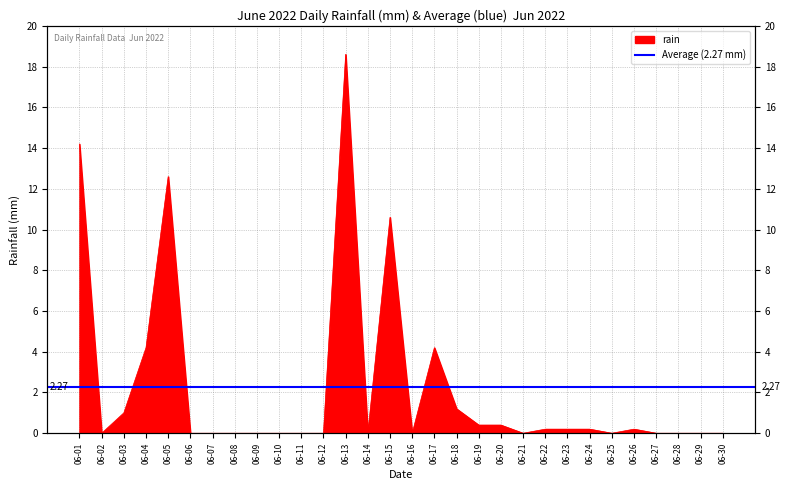

Which has a higher value, 06-25 or 06-24?

06-24